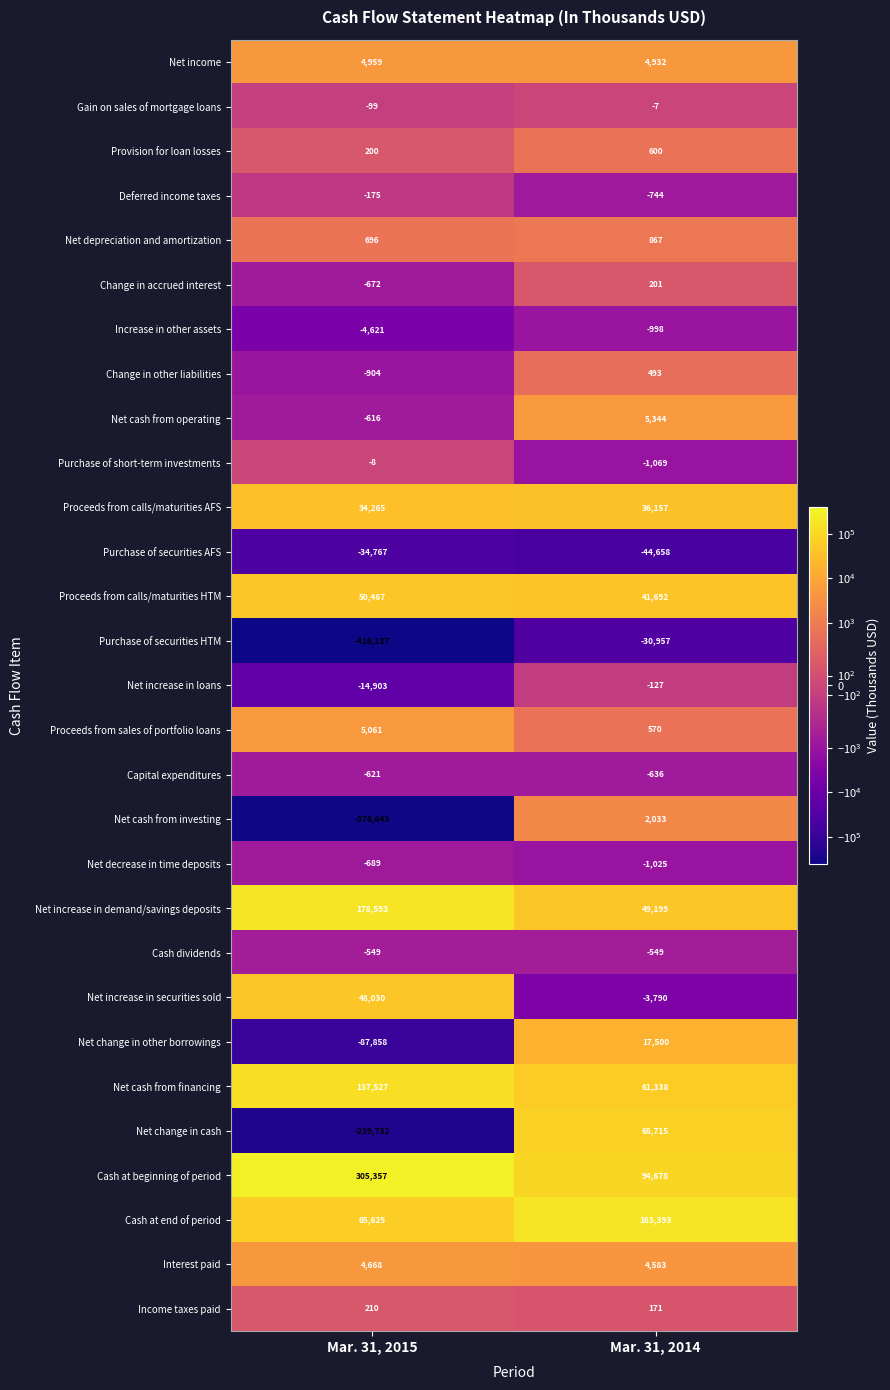

At which label is Cash at end of period closest to 114509?

Mar. 31, 2015